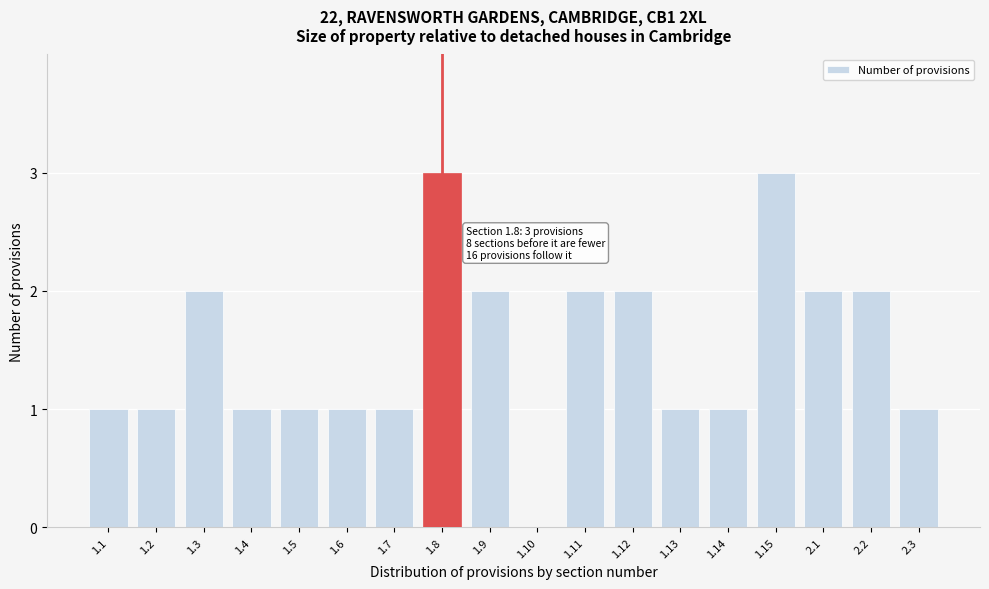

Reading left to right, list all the values displayed in this chart.

1.1=1	1.2=1	1.3=2	1.4=1	1.5=1	1.6=1	1.7=1	1.8=3	1.9=2	1.10=0	1.11=2	1.12=2	1.13=1	1.14=1	1.15=3	2.1=2	2.2=2	2.3=1